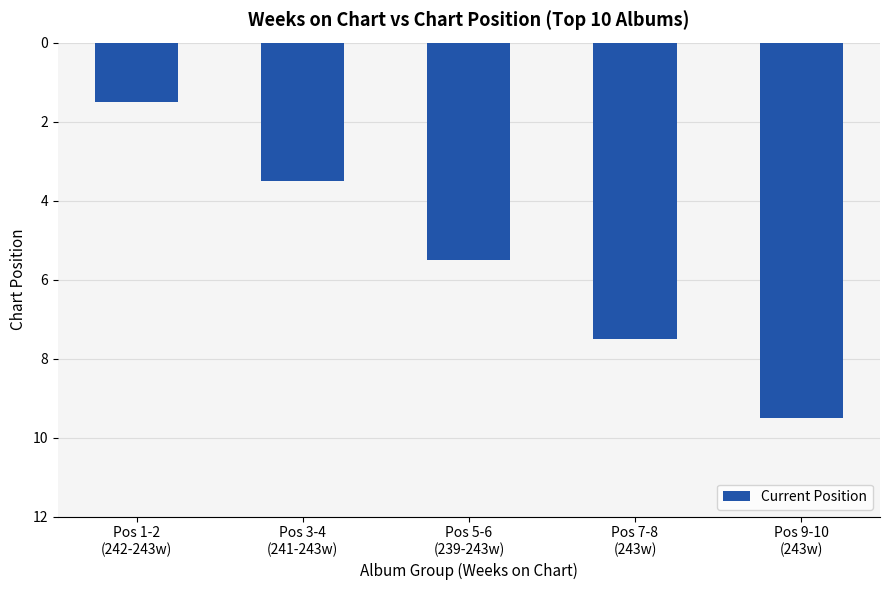

What is the smallest value displayed?

1.5